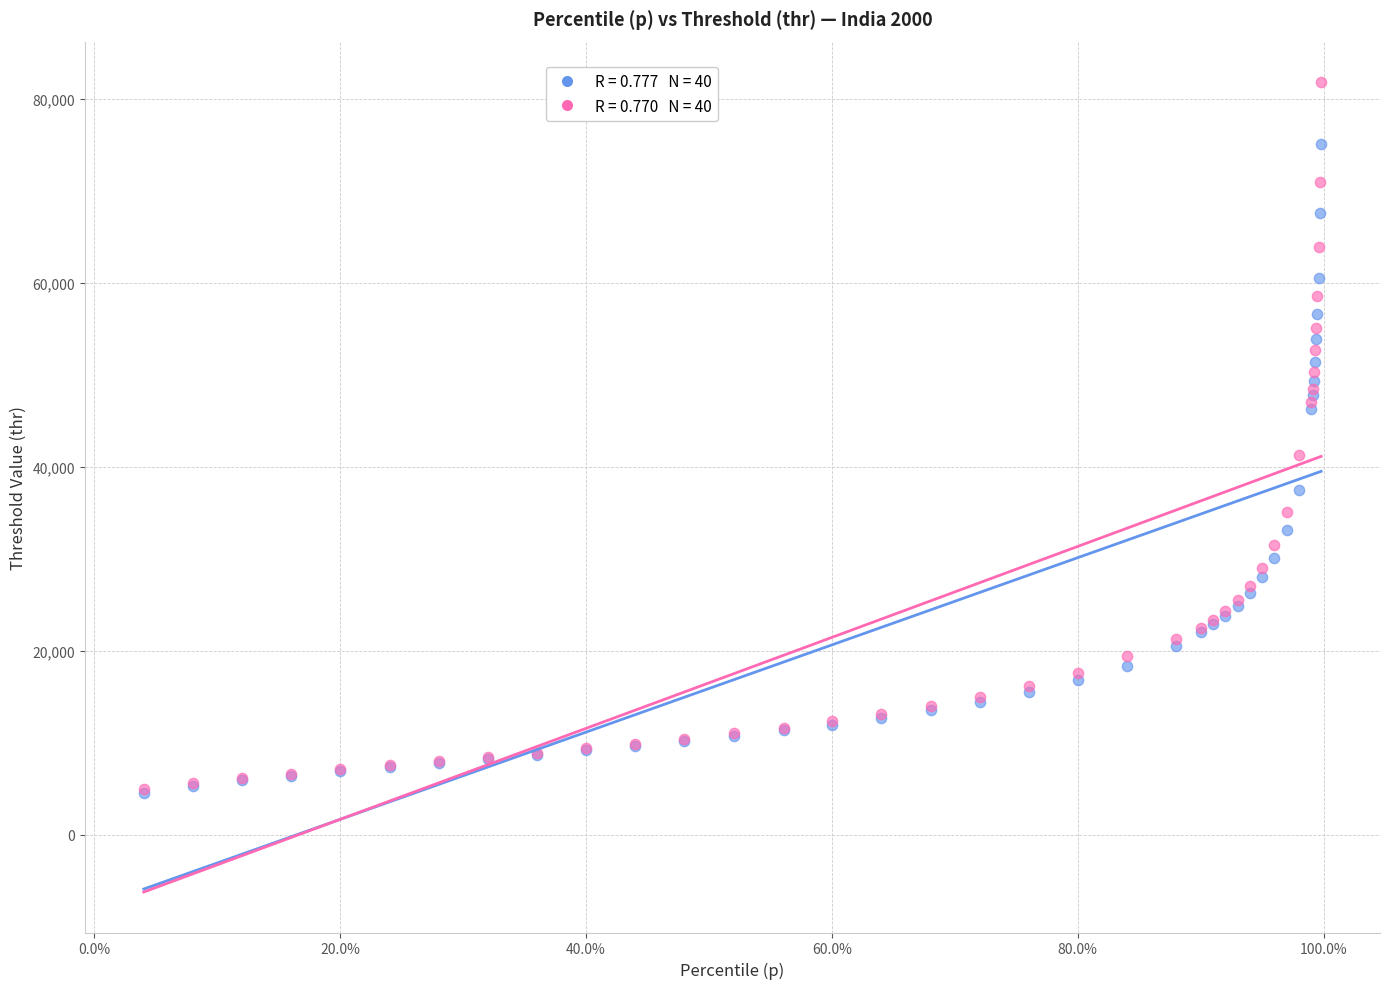

Across all series, what Y value is closest to 43164?

41227.1